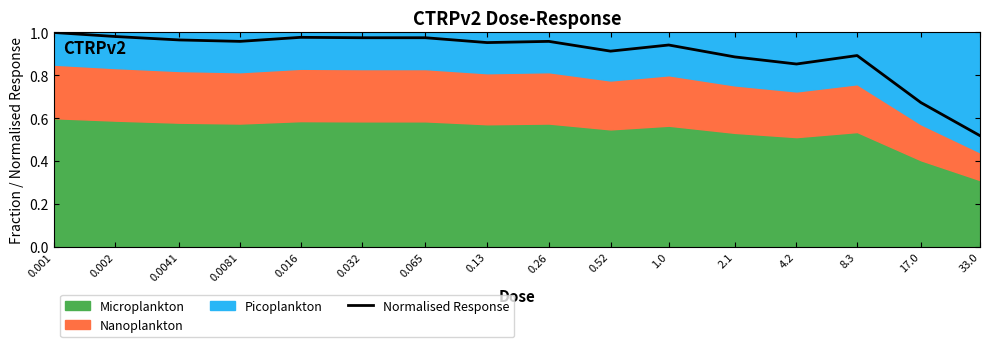

Which category has the lowest value in the Normalised Response series?

33.0